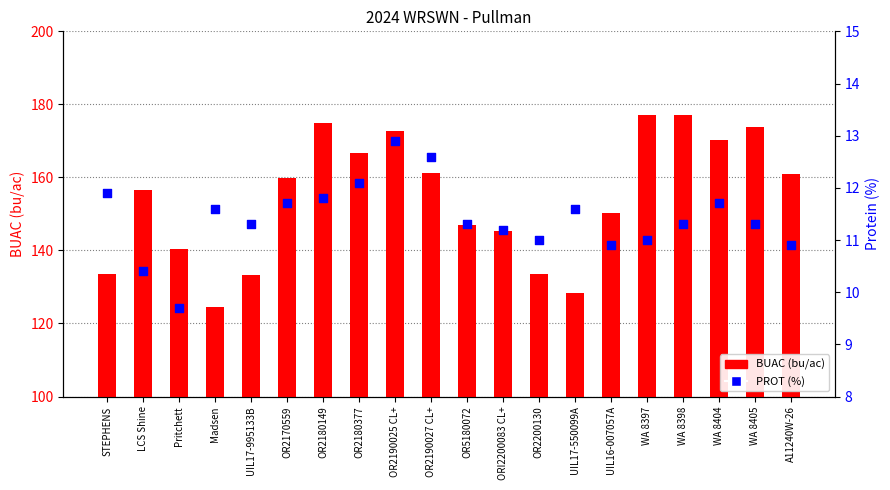

Which series has the largest total across all categories?

BUAC (bu/ac)